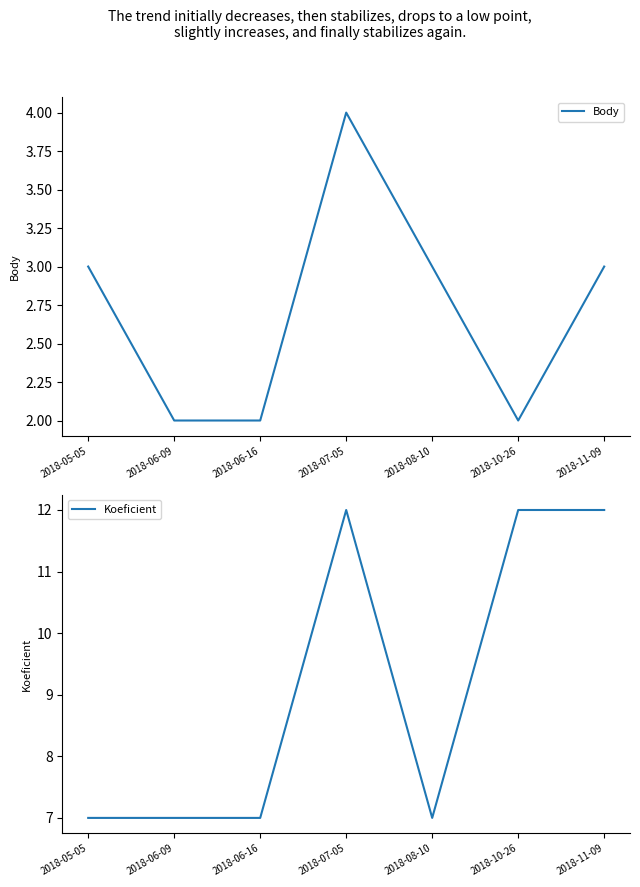

At which label is Koeficient closest to 9?

2018-05-05